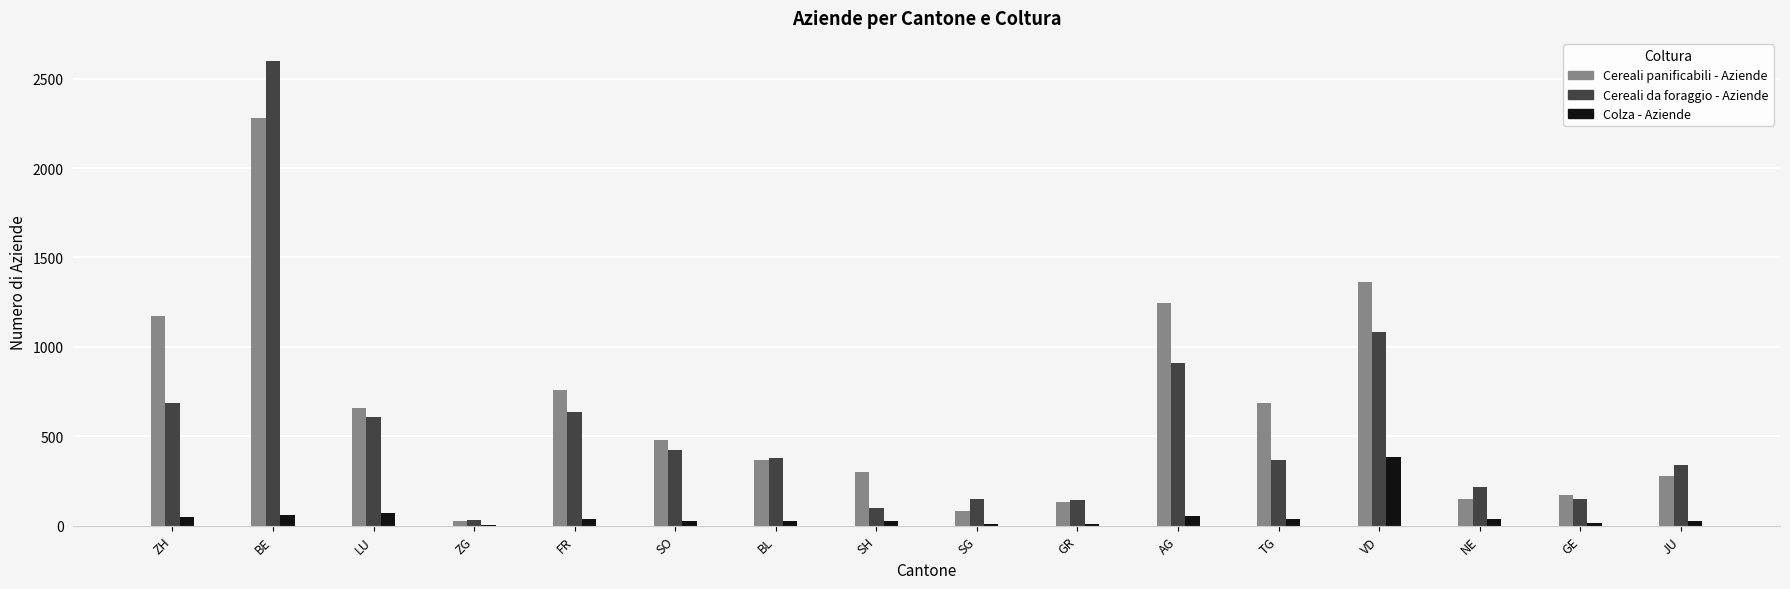

At which label does Cereali panificabili - Aziende reach its peak?

BE